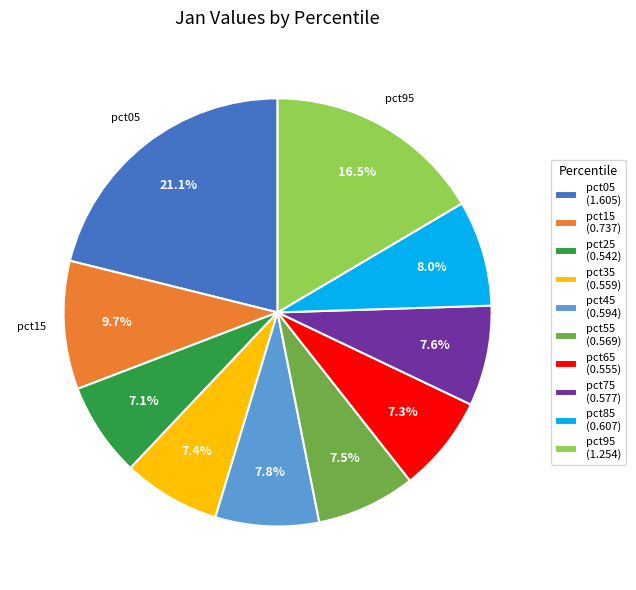

Is there any slice that represents more than half of the pie?

No